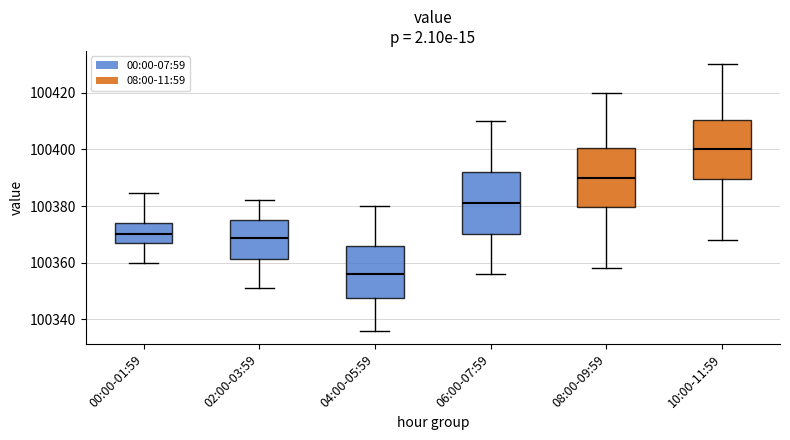

Reading left to right, read every box against the y-axis: the position of its median line, the range the box covers, and the ends of its whiskers. The values are not printed on the chart, so give them approximately, as read against the axis.

00:00-01:59: median 100370, box 100368 to 100374, whiskers 100360 to 100384
02:00-03:59: median 100368, box 100362 to 100376, whiskers 100352 to 100382
04:00-05:59: median 100356, box 100348 to 100366, whiskers 100336 to 100380
06:00-07:59: median 100382, box 100370 to 100392, whiskers 100356 to 100410
08:00-09:59: median 100390, box 100380 to 100400, whiskers 100358 to 100420
10:00-11:59: median 100400, box 100390 to 100410, whiskers 100368 to 100430